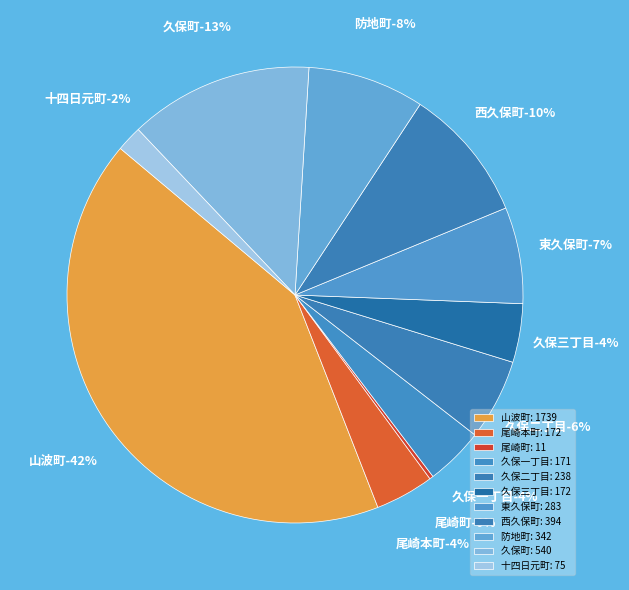

Combined, what portion of the pie is 尾崎本町 and 防地町?

12.4%